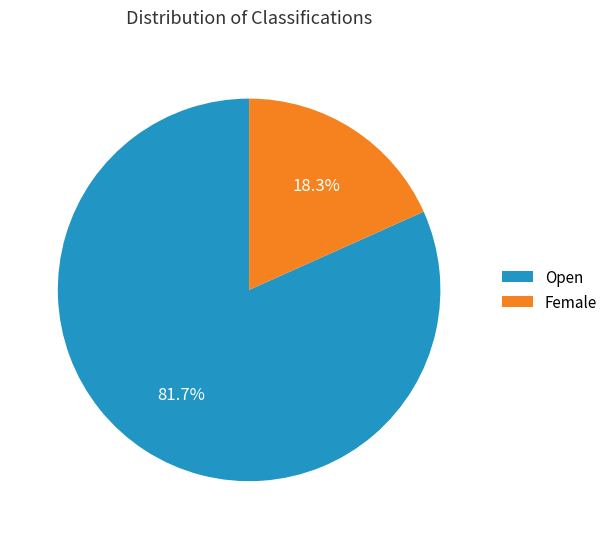

What is the smallest slice in the pie chart?

Female